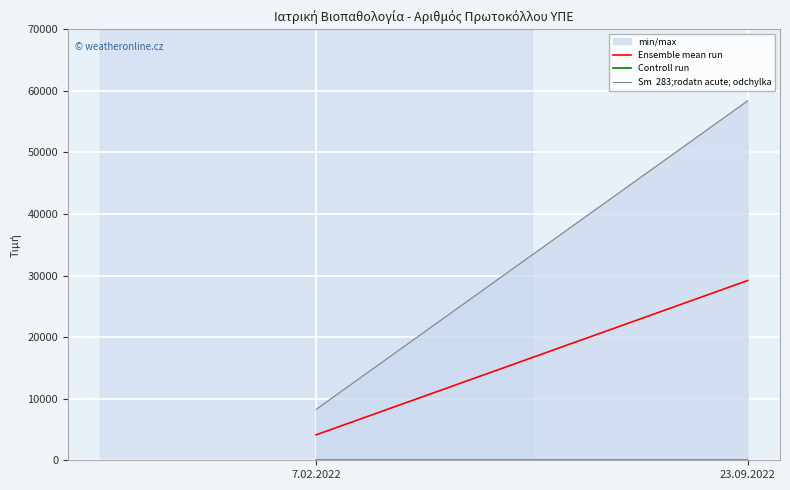

Which series changed the most between 7.02.2022 and 23.09.2022?

Sm  283;rodatn acute; odchylka